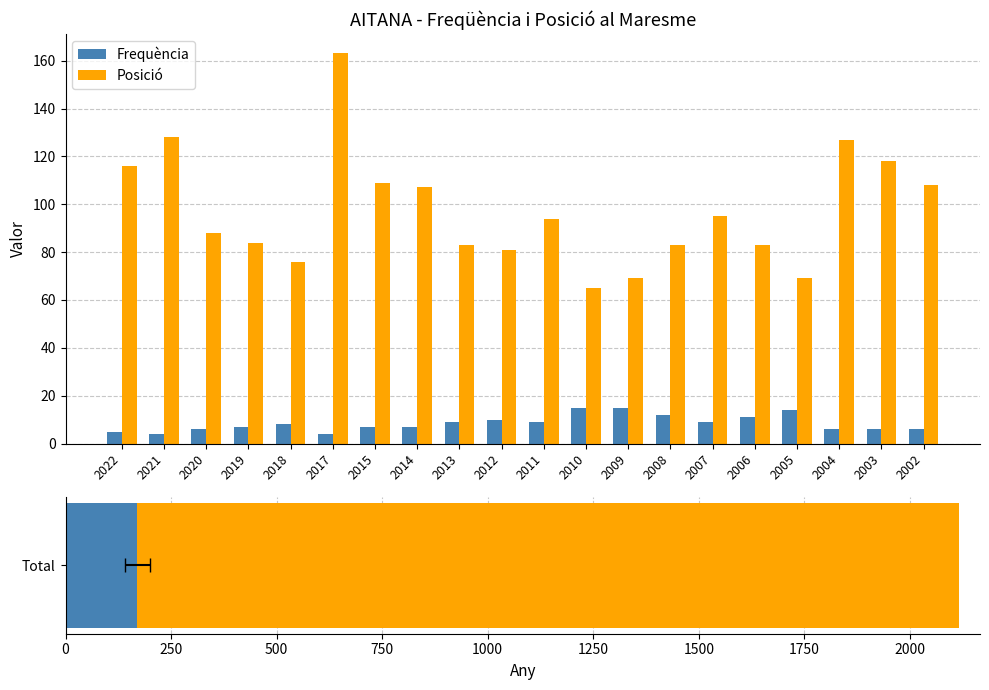

How many values in the Frequència series are below 8?

10